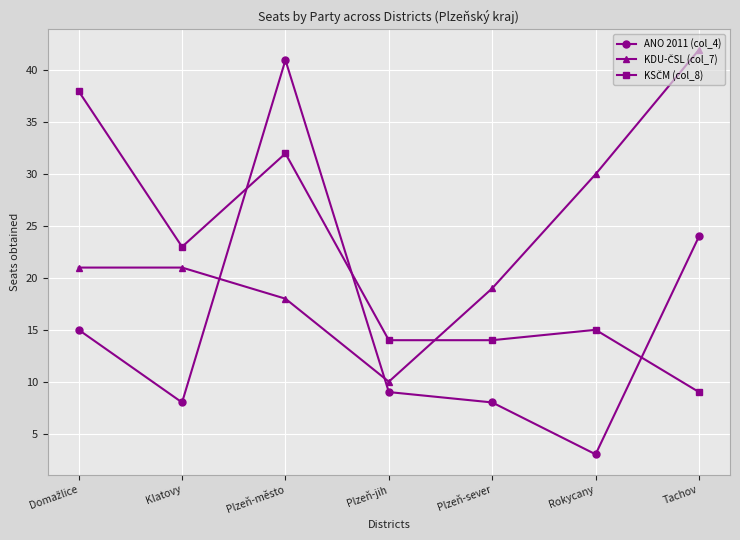

Which series has the widest spread of values?

ANO 2011 (col_4)